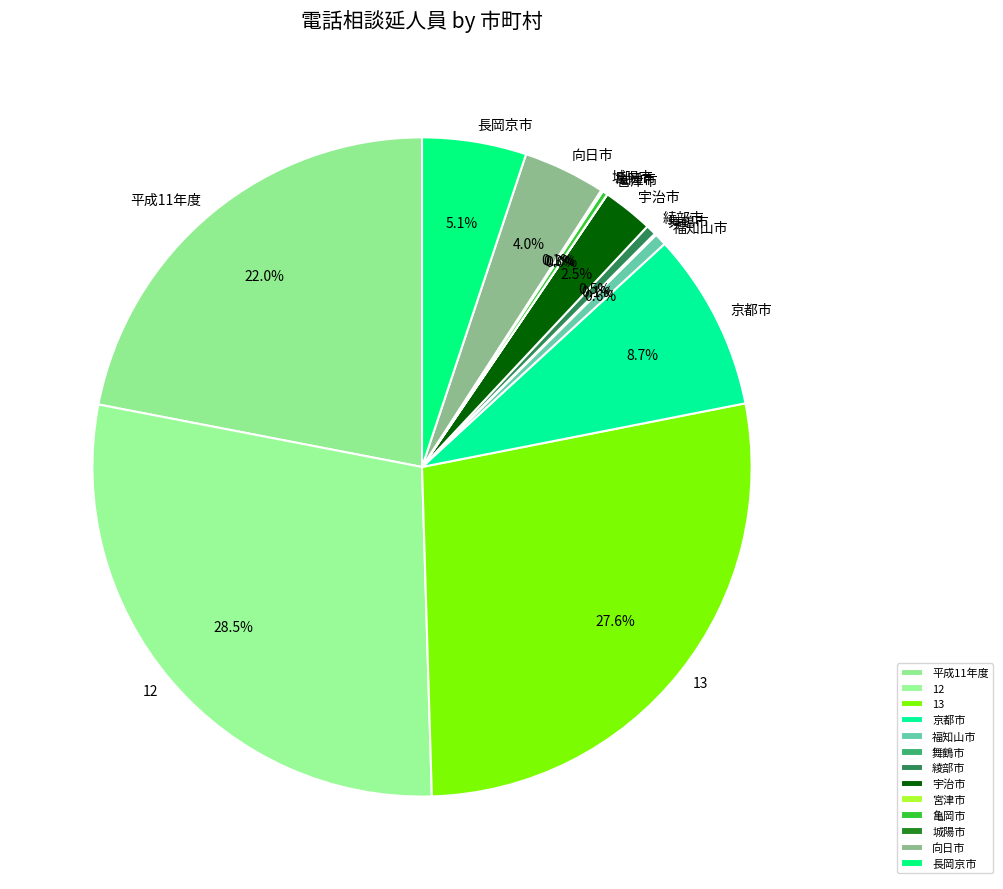

What is the largest slice in the pie chart?

12